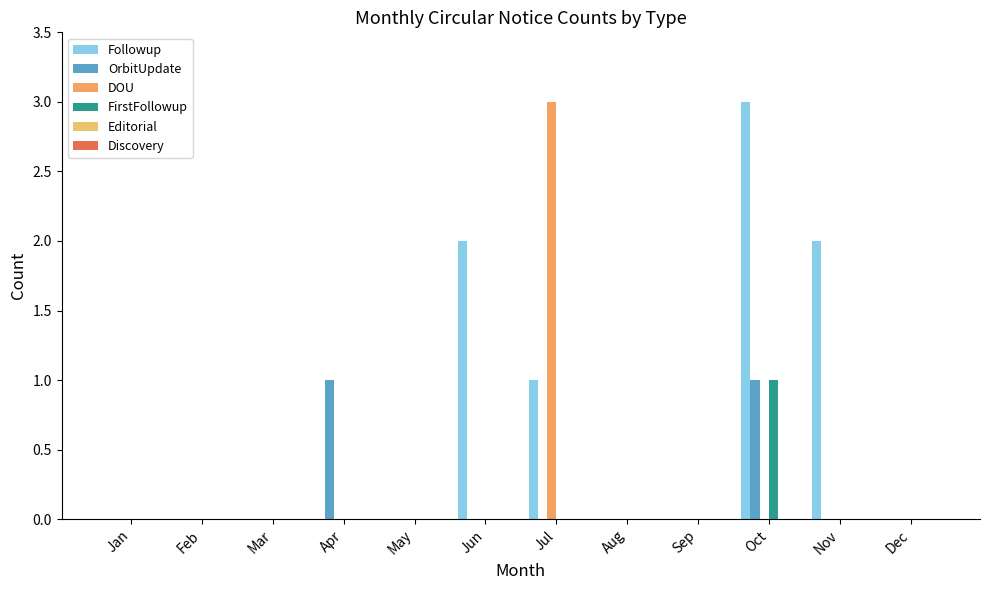

What is the maximum value for Followup?

3